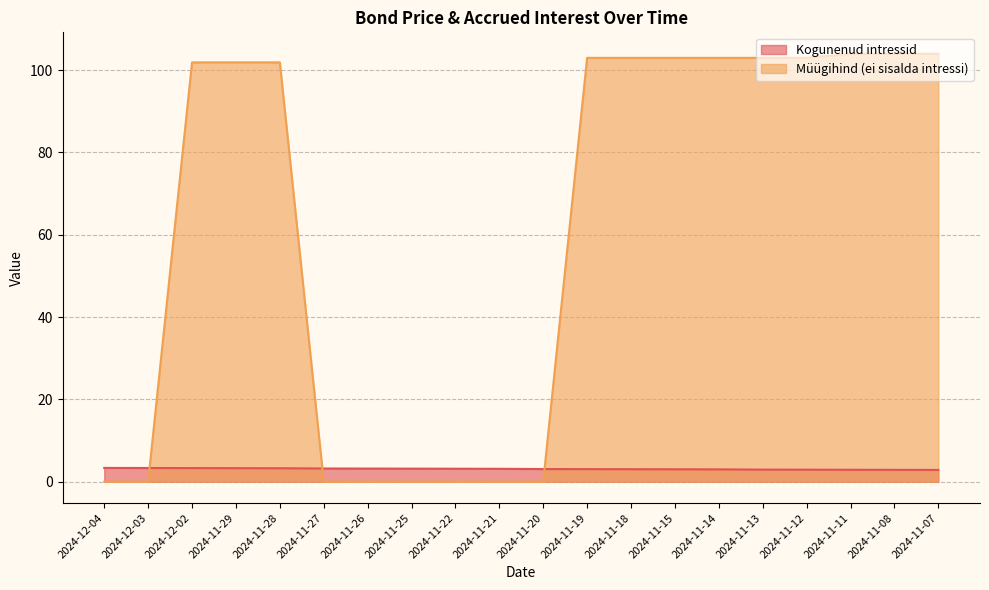

Does the chart have visible grid lines?

Yes